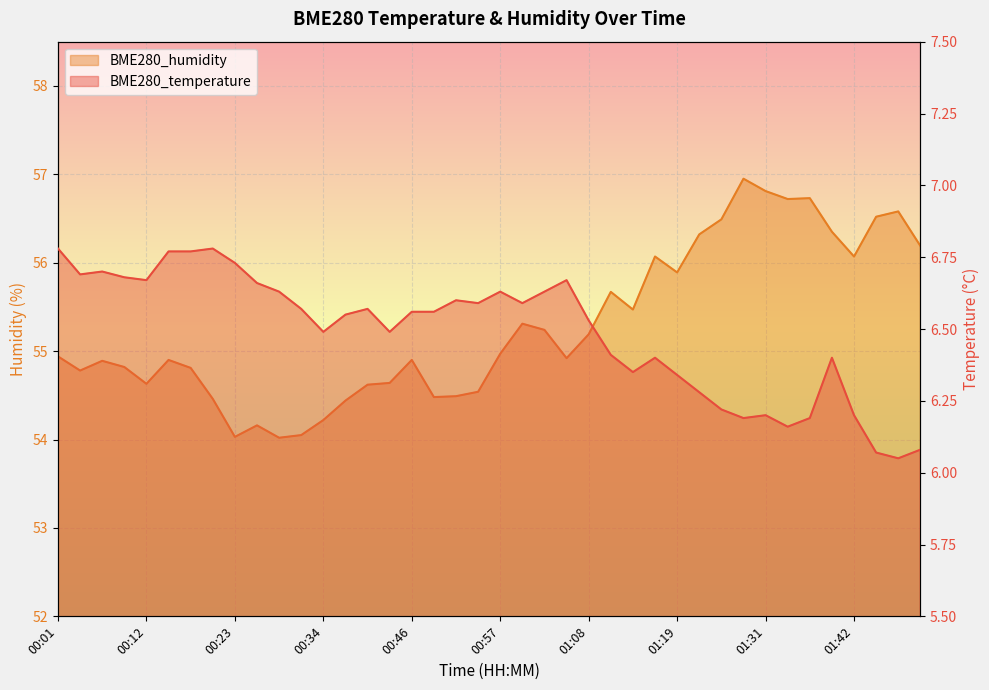

What are all the series names shown in the legend?

BME280_temperature, BME280_humidity